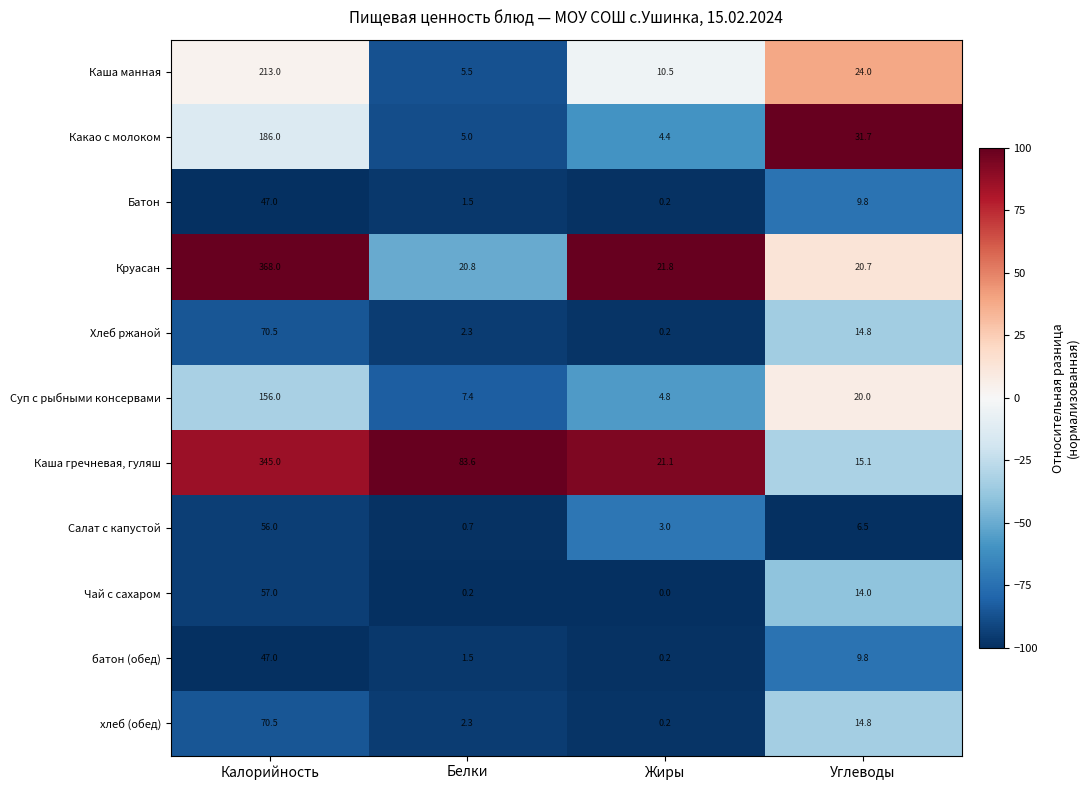

Which series has the largest range (max minus min)?

Круасан